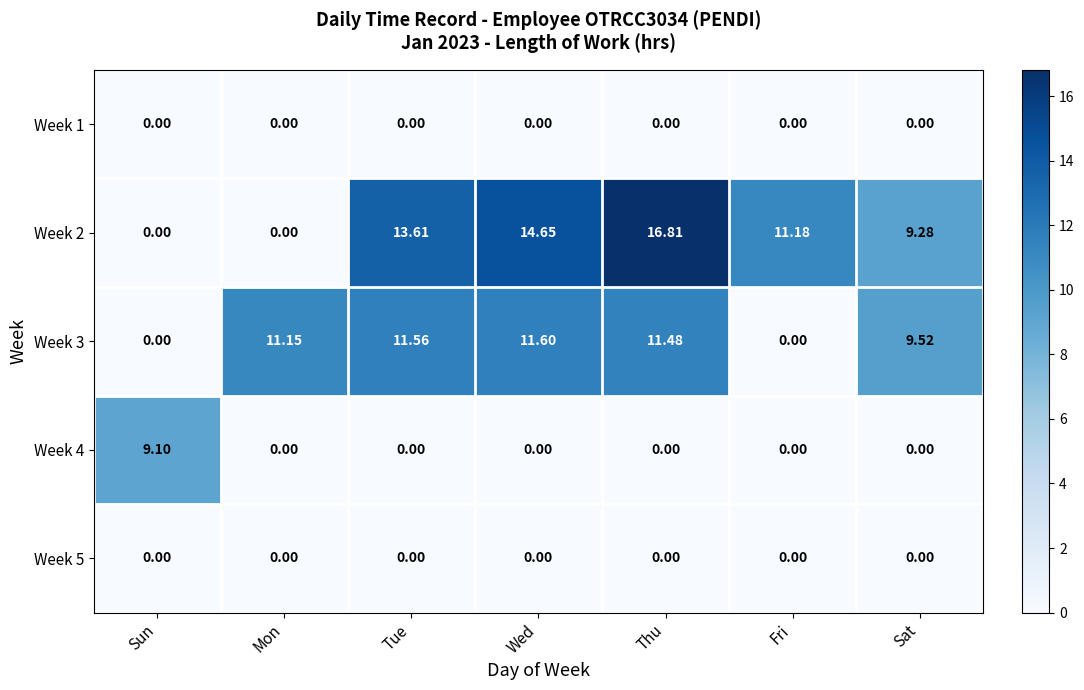

At which category is the sum across all series the highest?

Thu